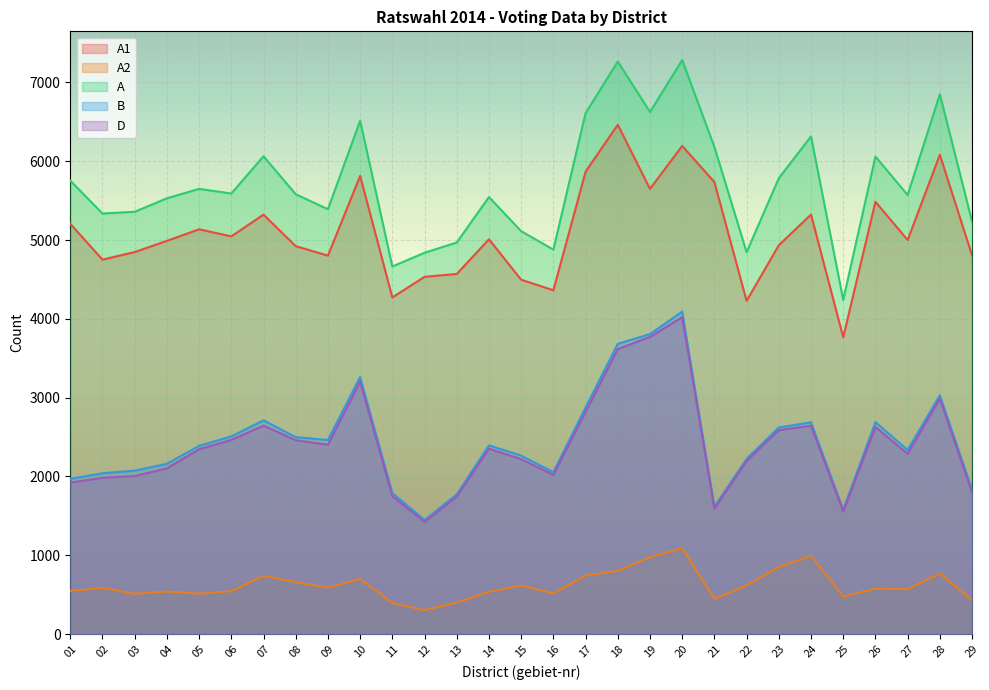

True or false: B has more than 2 interior local peaks.

True